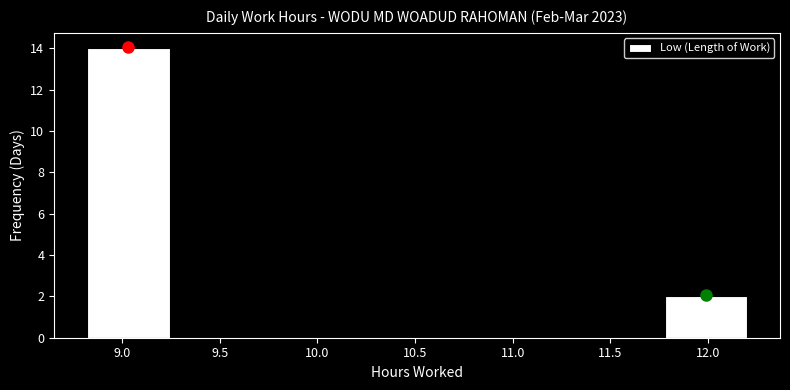

What is the height of the bar covering 11.80 to 12.20 on the x-axis? Neither the bar edges nor the heights are printed on the chart, so give them approximately, as read against the axes.

2